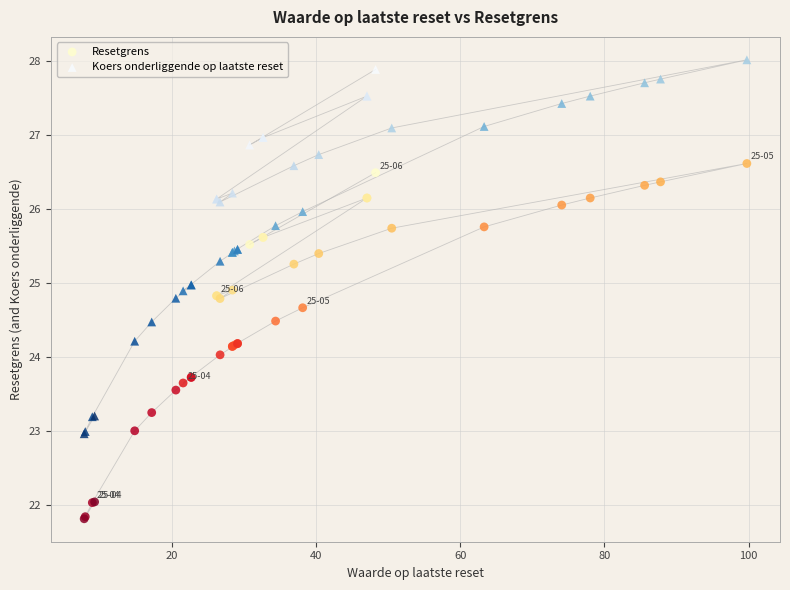

Which series reaches the maximum Y coordinate?

Koers onderliggende op laatste reset